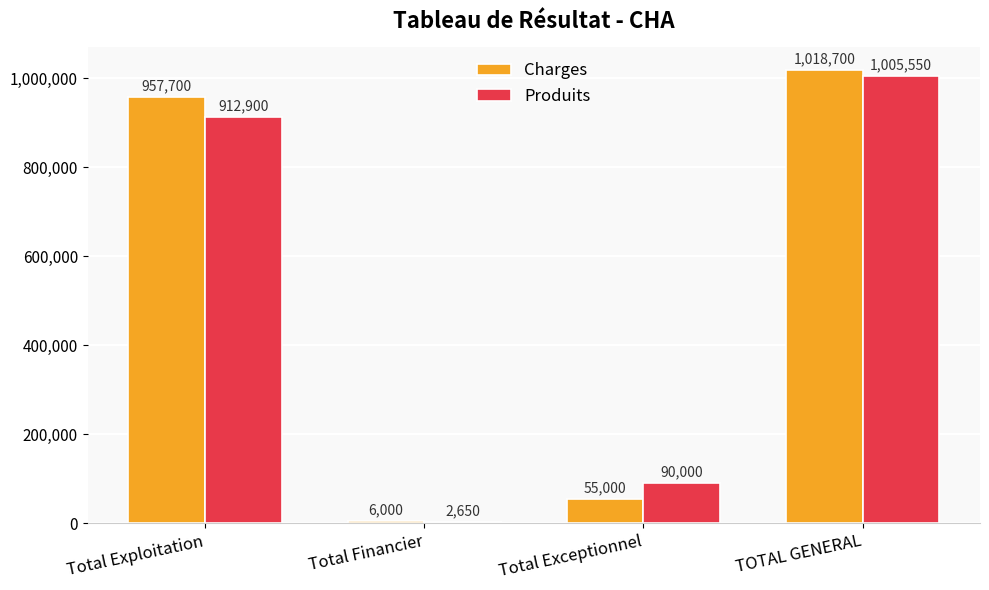

Count the number of categories in the chart.

4